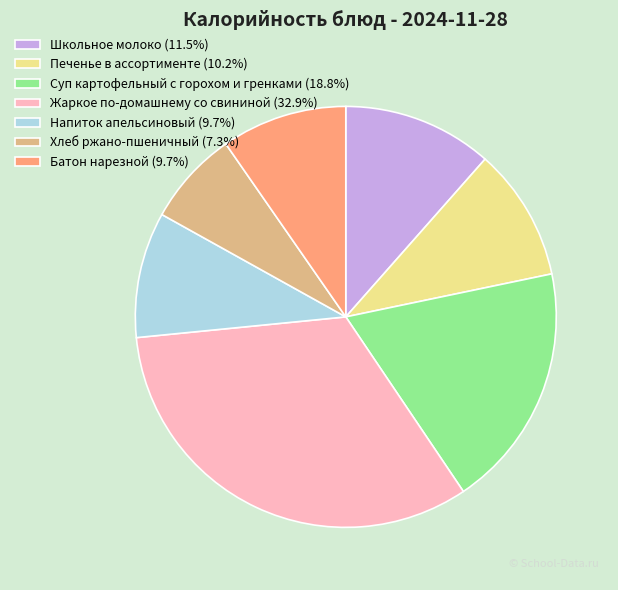

Count the number of slices in the pie.

7